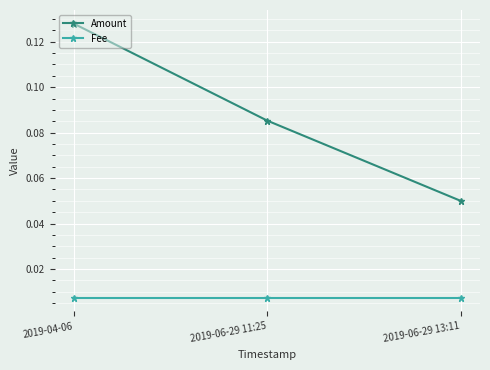

Which label corresponds to the largest value in the chart?

2019-04-06